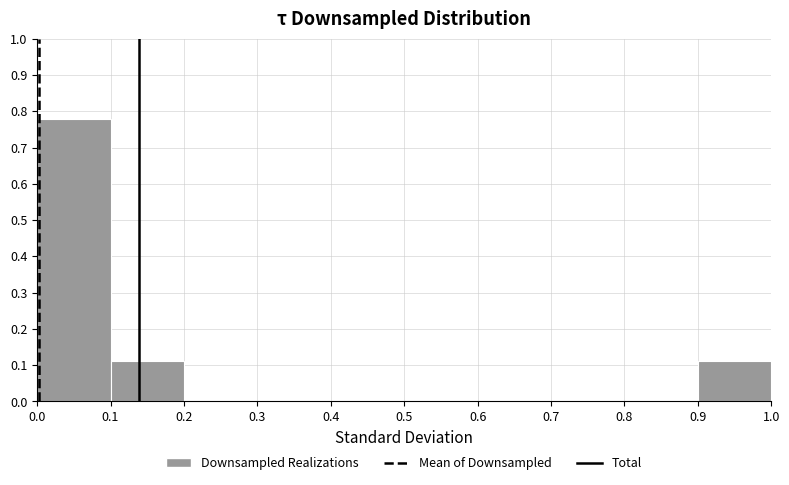

Reading left to right, transcribe this chart: for each bar, give the range it covers on the x-axis and its height. The values are not printed on the chart, so give them approximately, as read against the axis.

0.0 to 0.1: 0.78
0.1 to 0.2: 0.11
0.2 to 0.3: 0
0.3 to 0.4: 0
0.4 to 0.5: 0
0.5 to 0.6: 0
0.6 to 0.7: 0
0.7 to 0.8: 0
0.8 to 0.9: 0
0.9 to 1.0: 0.11